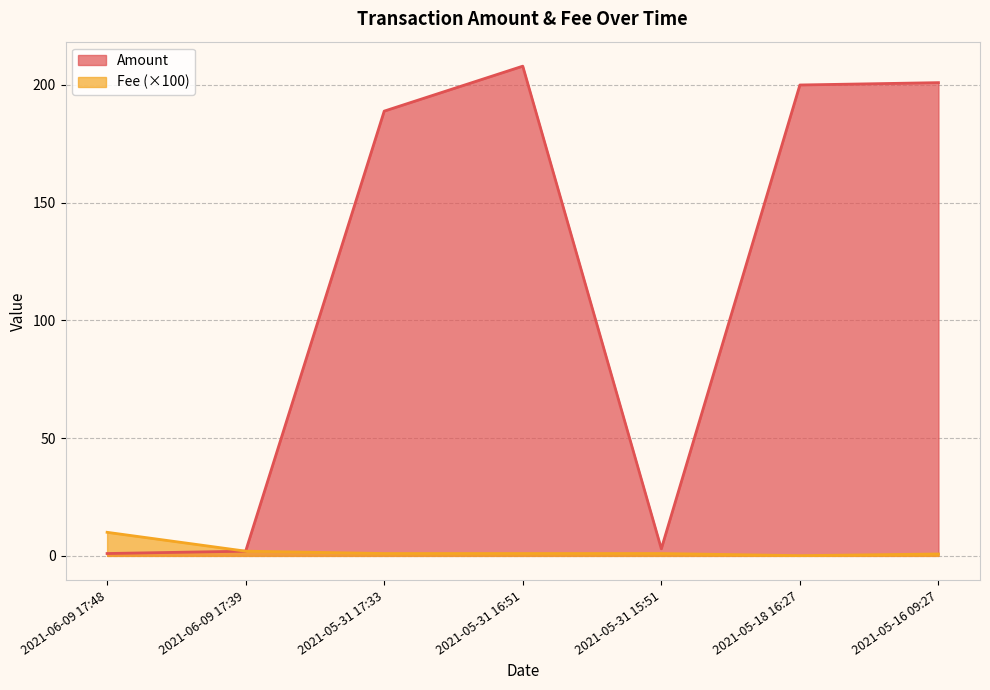

Reading left to right, list all the values displayed in this chart.

Amount: 1.0	2.0	188.9	208.0	3.0	200.0	201.0
Fee: 10.0	2.0	1.0	1.0	1.0	0.1	0.8